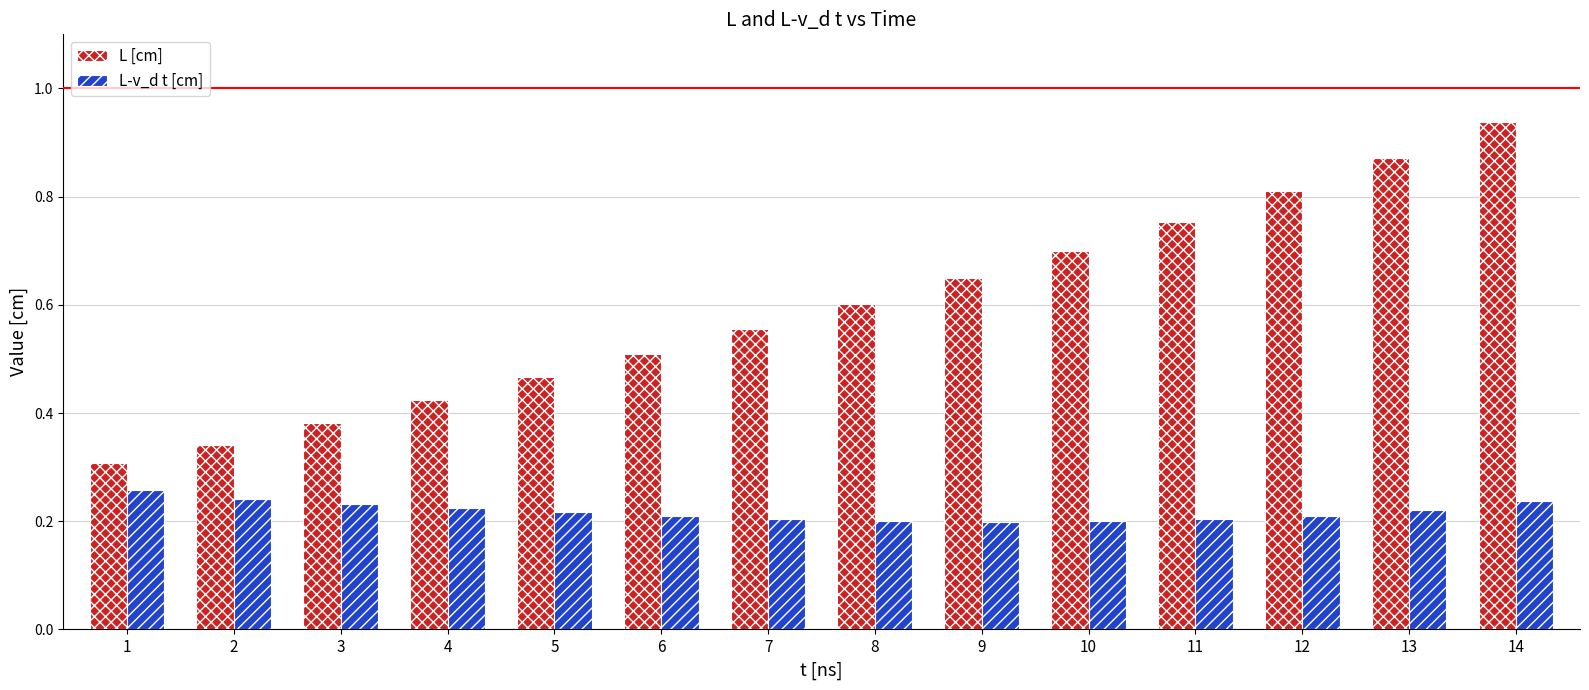

Which series has the largest total across all categories?

L [cm]